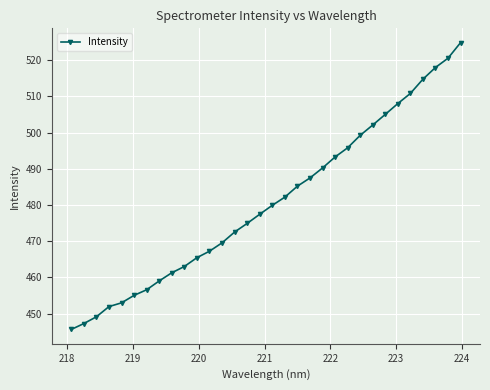

What is the difference between the maximum and minimum values?

79.3